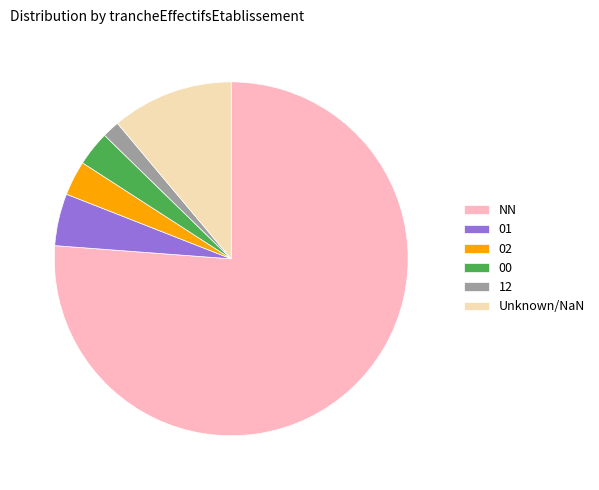

Which slice is the smallest?

12